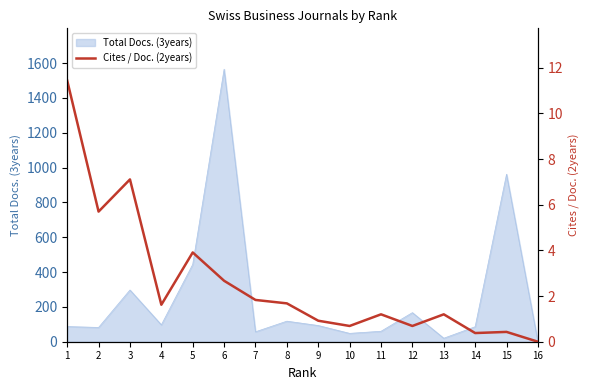

What is the change in value from 2 to 11?

-4.5